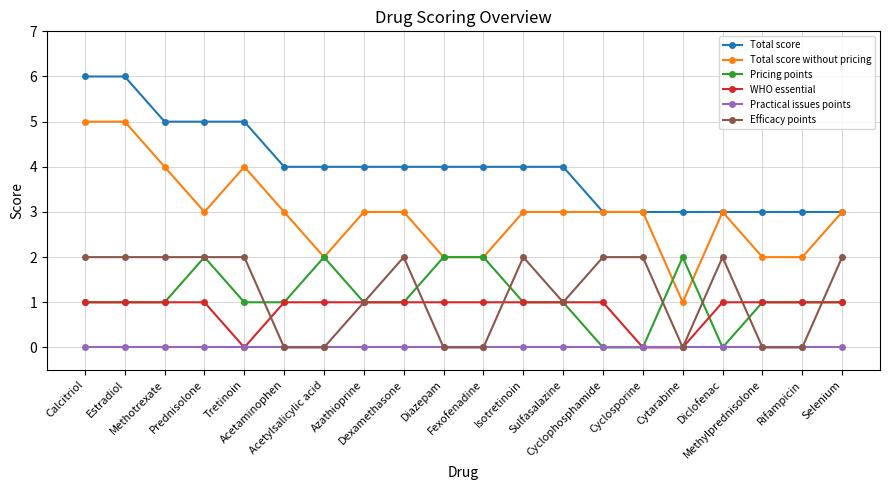

Reading left to right, what are all the values shown in this chart?

Total score: Calcitriol=6	Estradiol=6	Methotrexate=5	Prednisolone=5	Tretinoin=5	Acetaminophen=4	Acetylsalicylic acid=4	Azathioprine=4	Dexamethasone=4	Diazepam=4	Fexofenadine=4	Isotretinoin=4	Sulfasalazine=4	Cyclophosphamide=3	Cyclosporine=3	Cytarabine=3	Diclofenac=3	Methylprednisolone=3	Rifampicin=3	Selenium=3
Total score without pricing: Calcitriol=5	Estradiol=5	Methotrexate=4	Prednisolone=3	Tretinoin=4	Acetaminophen=3	Acetylsalicylic acid=2	Azathioprine=3	Dexamethasone=3	Diazepam=2	Fexofenadine=2	Isotretinoin=3	Sulfasalazine=3	Cyclophosphamide=3	Cyclosporine=3	Cytarabine=1	Diclofenac=3	Methylprednisolone=2	Rifampicin=2	Selenium=3
Pricing points: Calcitriol=1	Estradiol=1	Methotrexate=1	Prednisolone=2	Tretinoin=1	Acetaminophen=1	Acetylsalicylic acid=2	Azathioprine=1	Dexamethasone=1	Diazepam=2	Fexofenadine=2	Isotretinoin=1	Sulfasalazine=1	Cyclophosphamide=0	Cyclosporine=0	Cytarabine=2	Diclofenac=0	Methylprednisolone=1	Rifampicin=1	Selenium=1
WHO essential: Calcitriol=1	Estradiol=1	Methotrexate=1	Prednisolone=1	Tretinoin=0	Acetaminophen=1	Acetylsalicylic acid=1	Azathioprine=1	Dexamethasone=1	Diazepam=1	Fexofenadine=1	Isotretinoin=1	Sulfasalazine=1	Cyclophosphamide=1	Cyclosporine=0	Cytarabine=0	Diclofenac=1	Methylprednisolone=1	Rifampicin=1	Selenium=1
Practical issues points: Calcitriol=0	Estradiol=0	Methotrexate=0	Prednisolone=0	Tretinoin=0	Acetaminophen=0	Acetylsalicylic acid=0	Azathioprine=0	Dexamethasone=0	Diazepam=0	Fexofenadine=0	Isotretinoin=0	Sulfasalazine=0	Cyclophosphamide=0	Cyclosporine=0	Cytarabine=0	Diclofenac=0	Methylprednisolone=0	Rifampicin=0	Selenium=0
Efficacy points: Calcitriol=2	Estradiol=2	Methotrexate=2	Prednisolone=2	Tretinoin=2	Acetaminophen=0	Acetylsalicylic acid=0	Azathioprine=1	Dexamethasone=2	Diazepam=0	Fexofenadine=0	Isotretinoin=2	Sulfasalazine=1	Cyclophosphamide=2	Cyclosporine=2	Cytarabine=0	Diclofenac=2	Methylprednisolone=0	Rifampicin=0	Selenium=2